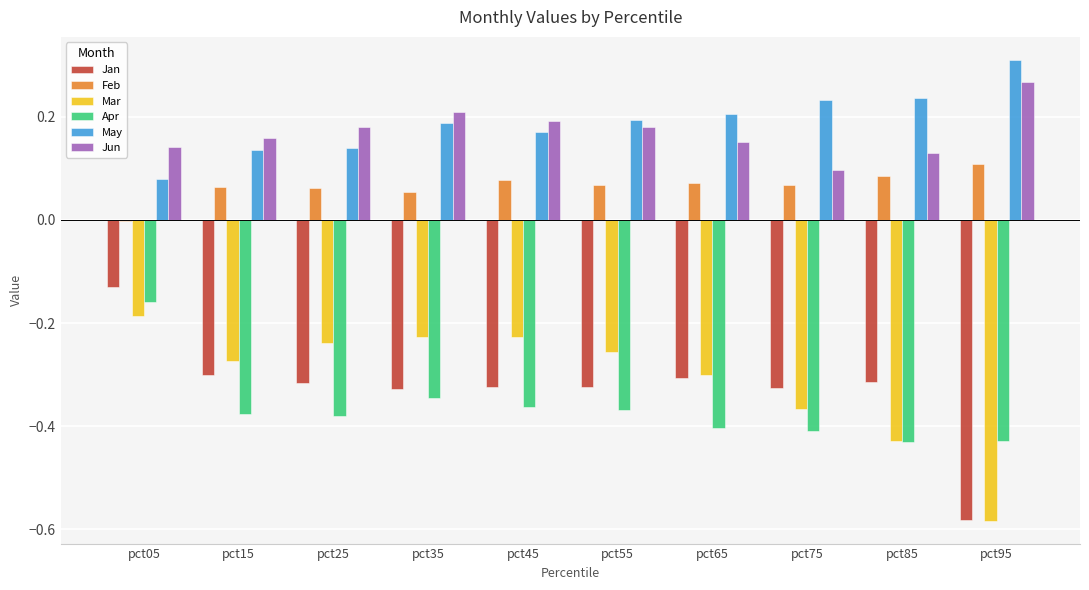

Does the chart contain stacked bars?

No